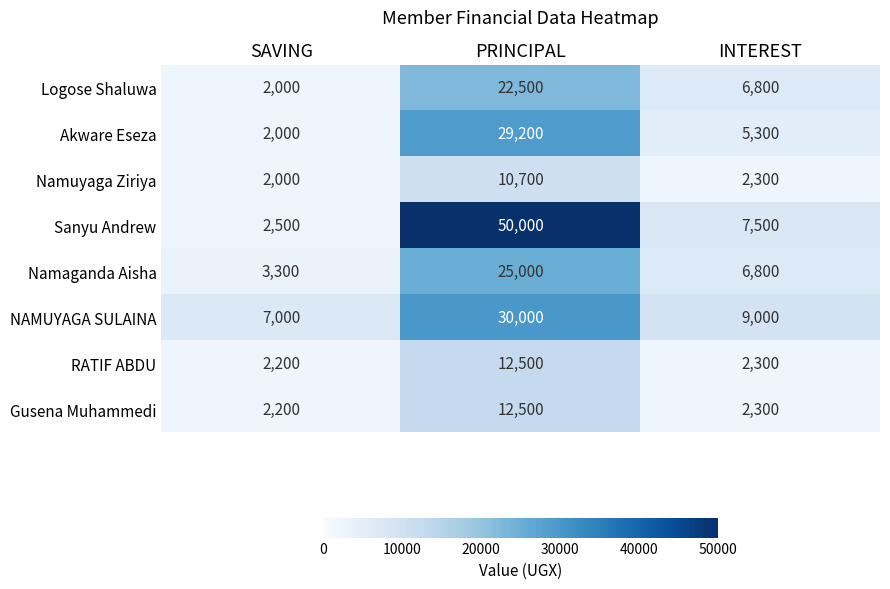

At how many categories does at least one series exceed 47550?

1